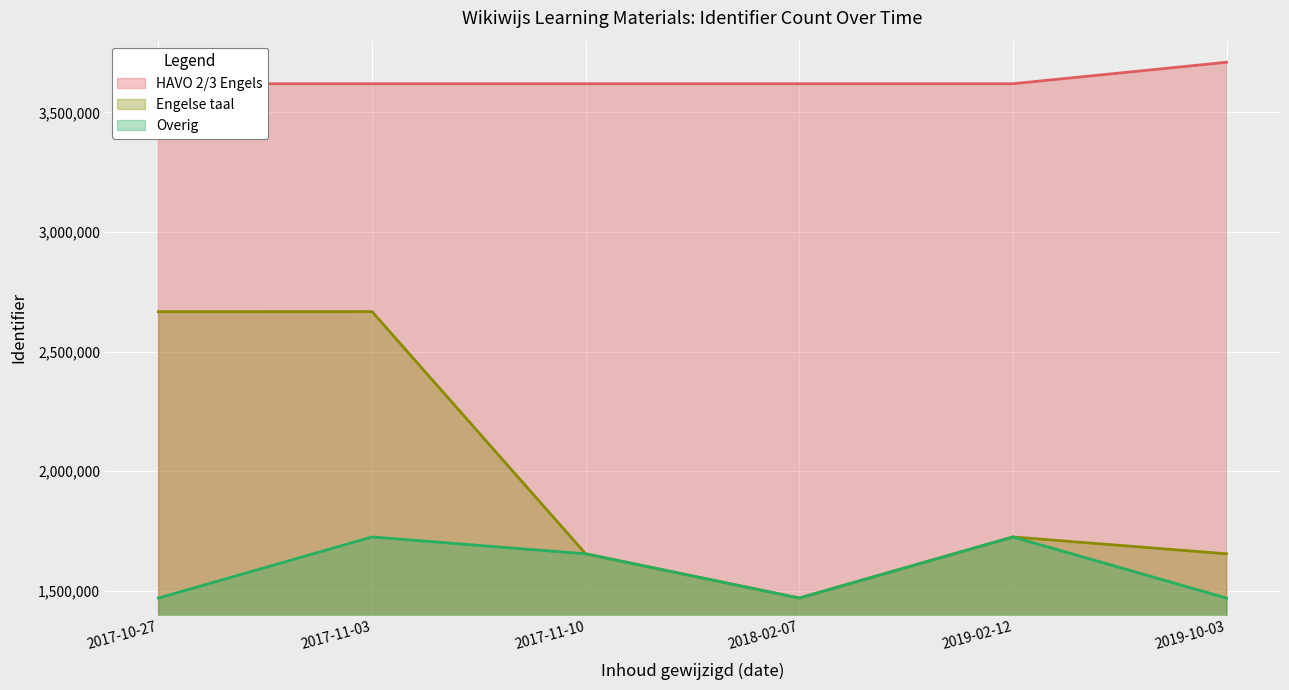

At which label is HAVO 2/3 Engels closest to 3664857?

2019-02-12